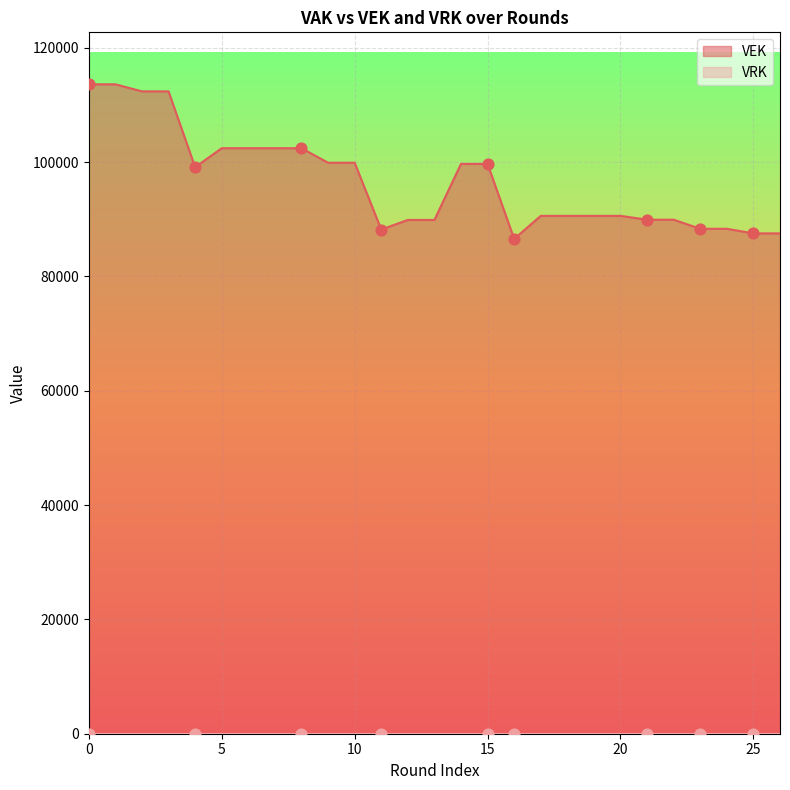

What is the maximum value for VEK?

113614